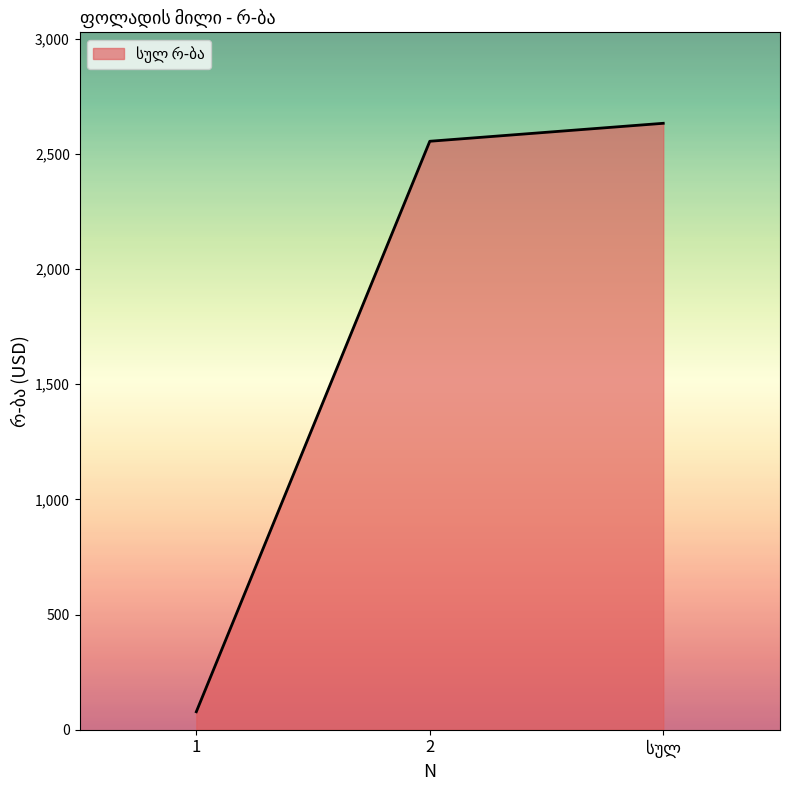

What is the approximate value at 2, to the nearest 100?

2600